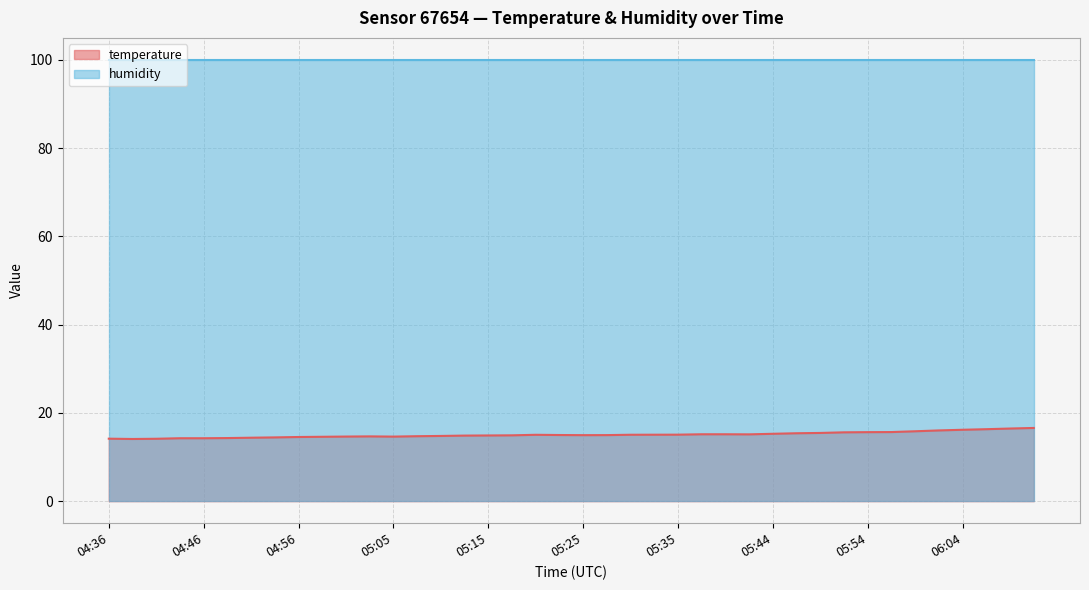

Reading right to left, extract all data points from this chart.

06:11=16.6	06:09=16.5	06:06=16.3	06:04=16.2	06:01=16.0	05:59=15.8	05:57=15.7	05:54=15.6	05:52=15.6	05:49=15.5	05:47=15.4	05:44=15.3	05:42=15.1	05:40=15.2	05:37=15.2	05:35=15.1	05:32=15.1	05:30=15.1	05:27=15.0	05:25=15.0	05:23=15.0	05:20=15.0	05:18=14.9	05:15=14.9	05:13=14.9	05:10=14.8	05:08=14.7	05:05=14.6	05:03=14.7	05:01=14.6	04:58=14.6	04:56=14.5	04:53=14.4	04:51=14.4	04:48=14.3	04:46=14.3	04:44=14.3	04:41=14.1	04:39=14.1	04:36=14.2